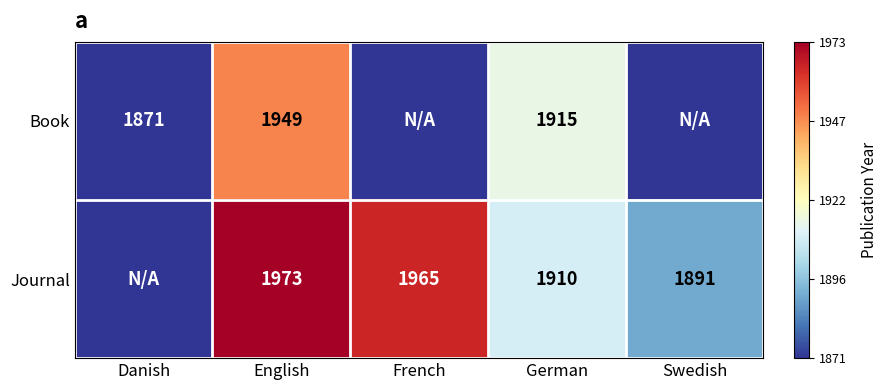

What is the difference between the Journal values at Swedish and French?

74